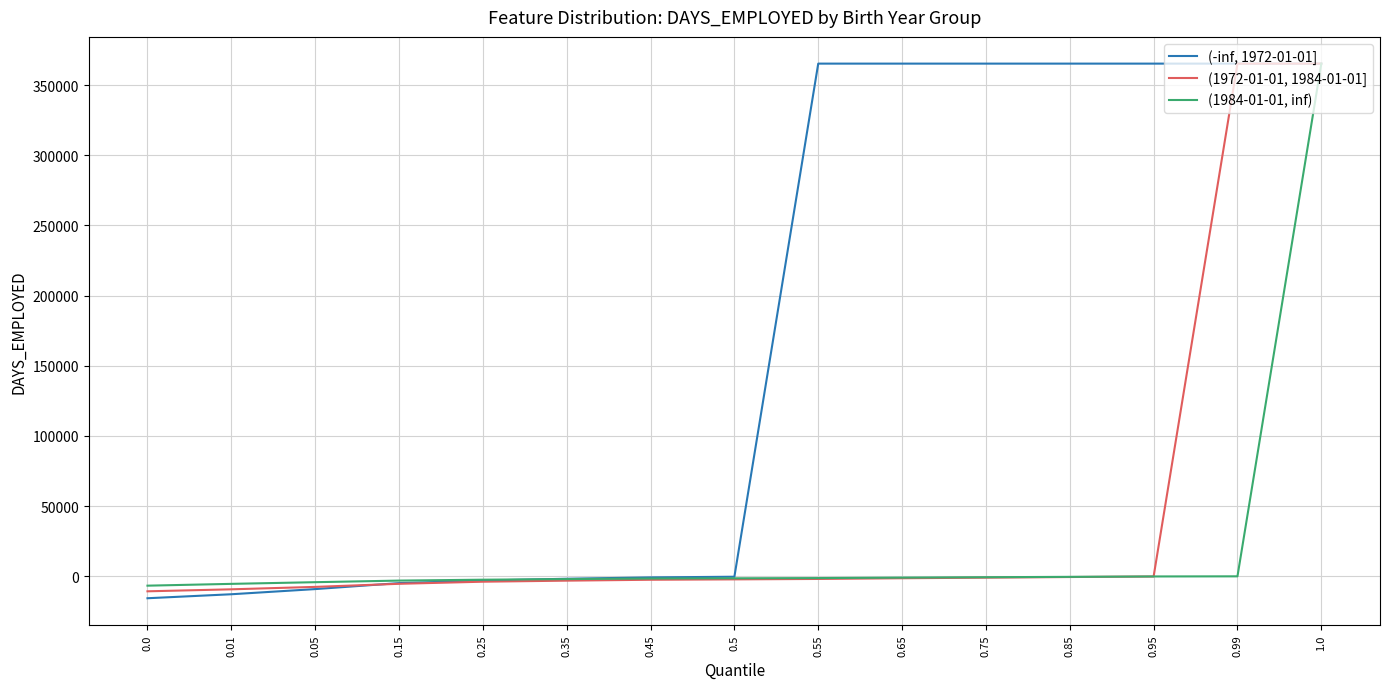

Is the value of (1972-01-01, 1984-01-01] at 1.0 greater than the value of (1984-01-01, inf) at 0.15?

Yes